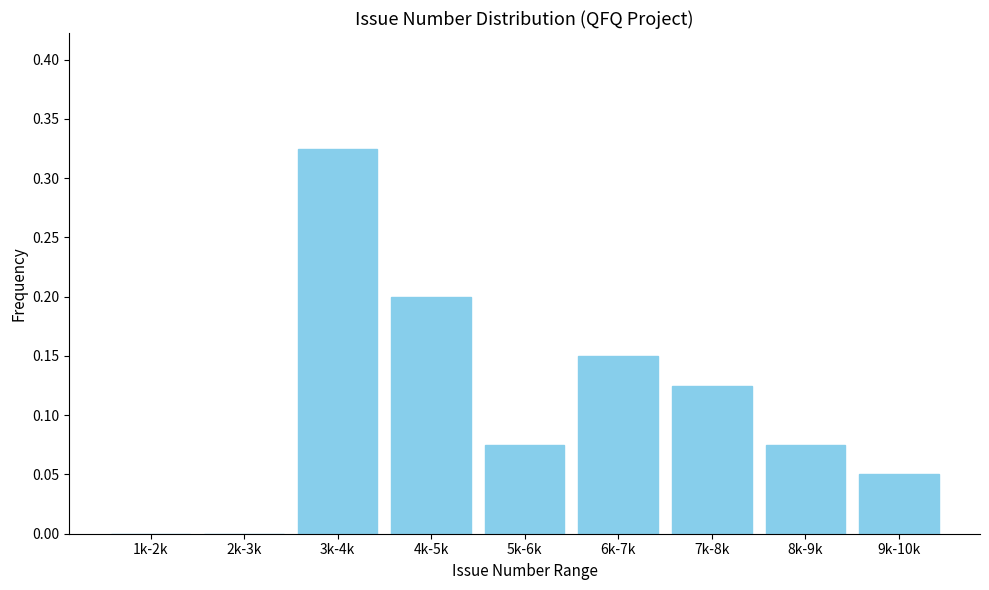

The chart shows a value of 0.0 at 2k-3k. True or false?

True